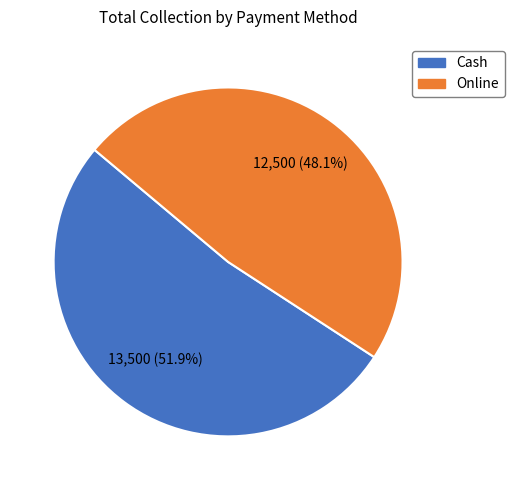

The Cash slice represents 47% of the pie. True or false?

False